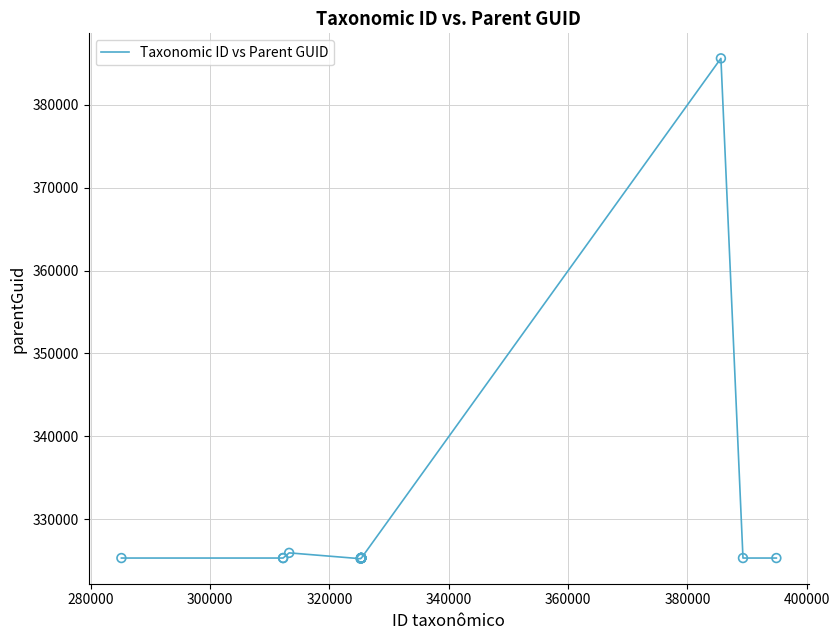

What is the maximum value shown in the chart?

385630